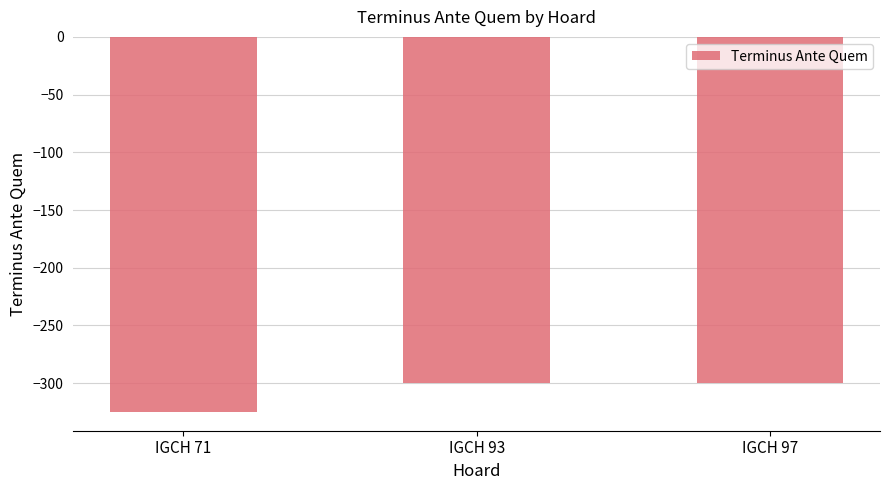

How many bars are there in total?

3